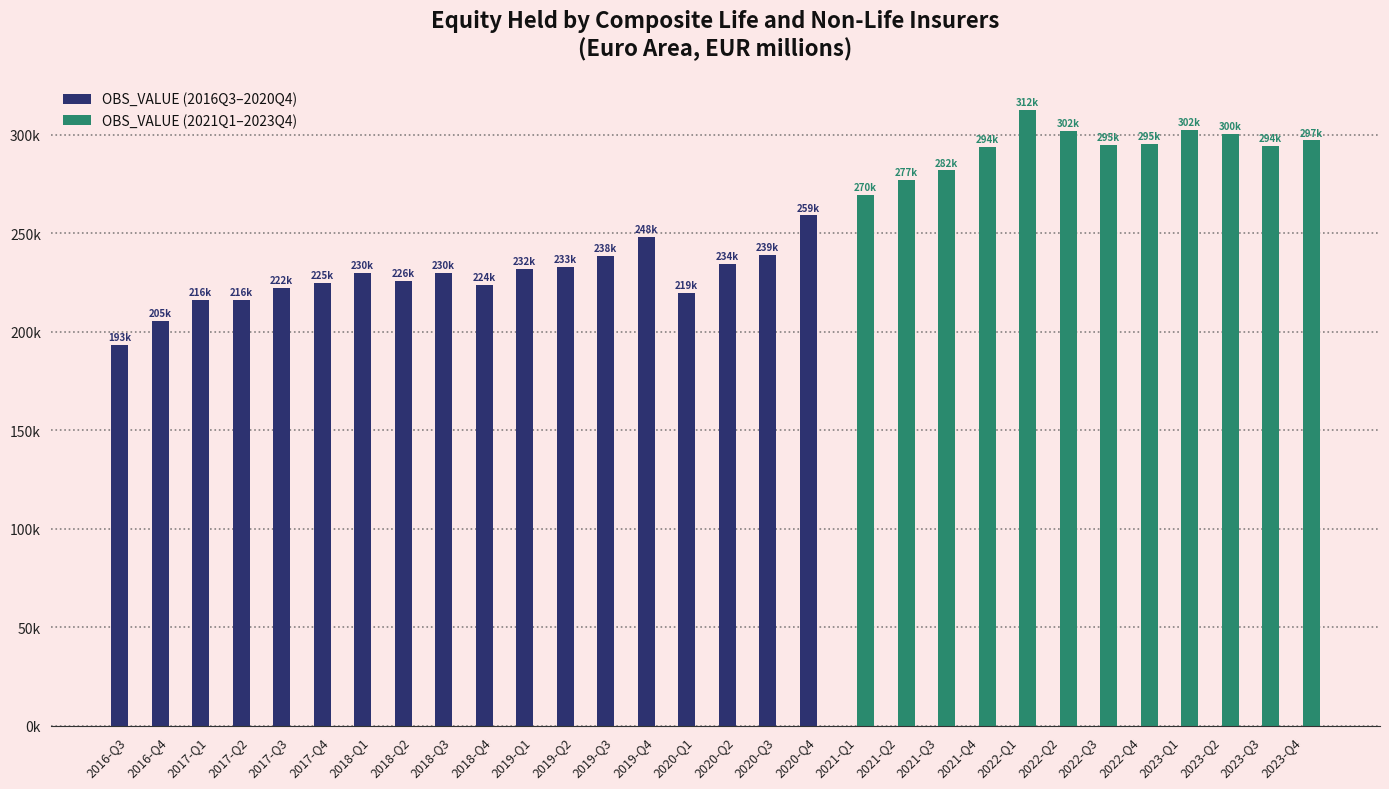

Are the bars grouped side by side (vs. stacked)?

Yes